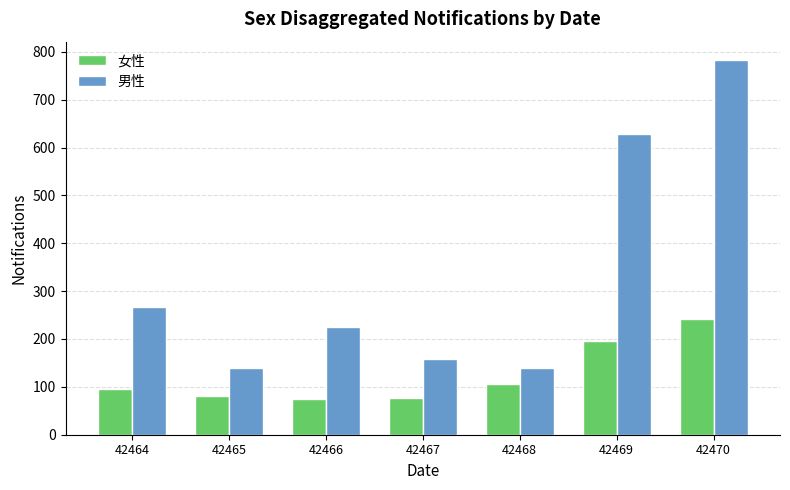

Rank the series by their average value, from highest to lowest.

男性, 女性